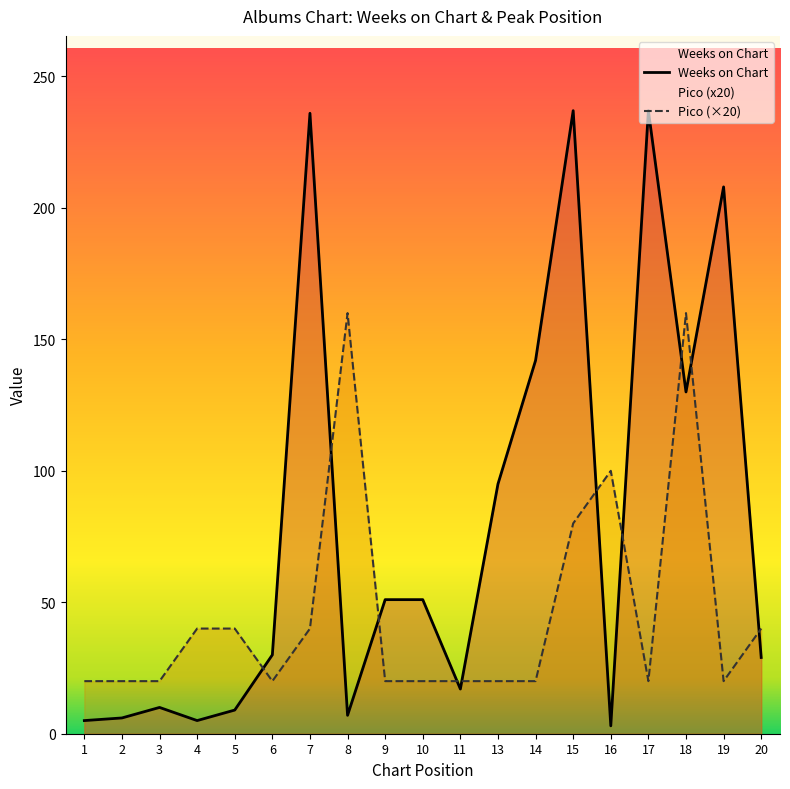

What is the value of the Weeks on Chart point at the 8th from the left?

7